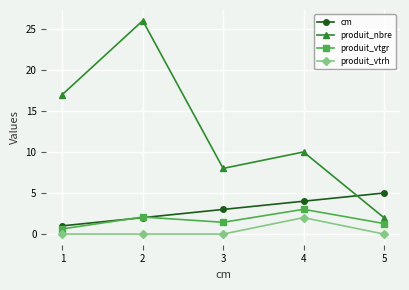

How many lines are shown in the chart?

4